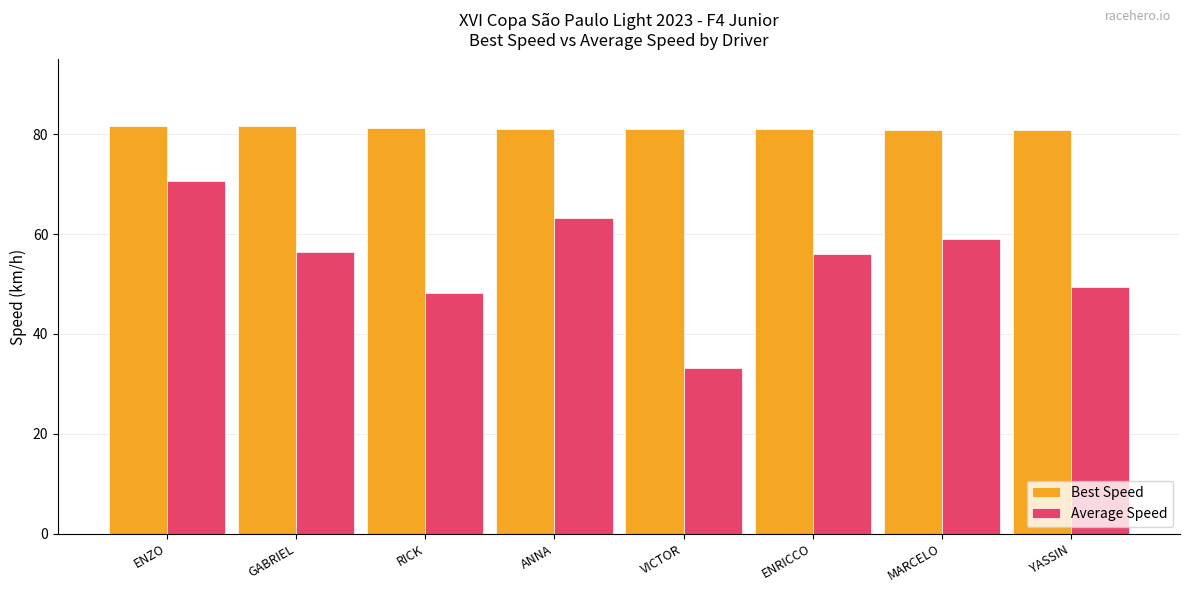

Which series changed the most between VICTOR and MARCELO?

Average Speed